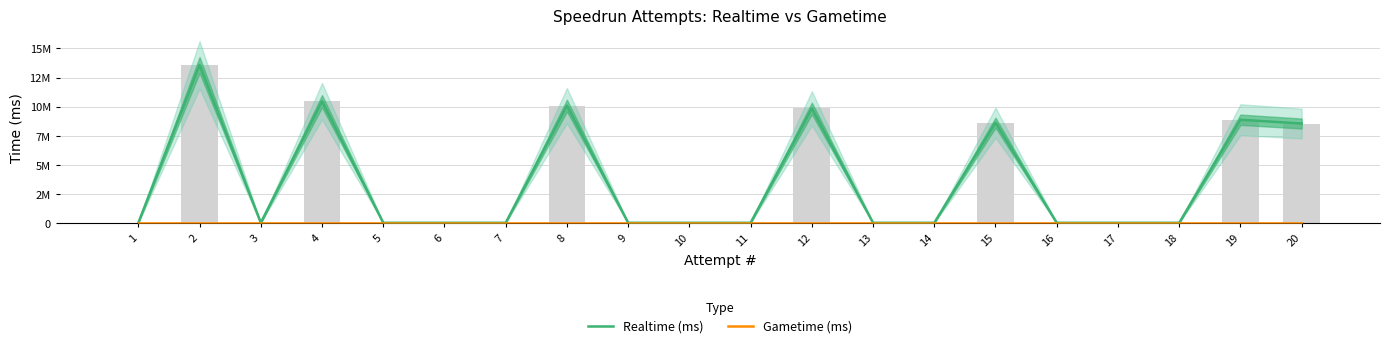

Rank the series by their average value, from lowest to highest.

Gametime (ms), Realtime (ms)